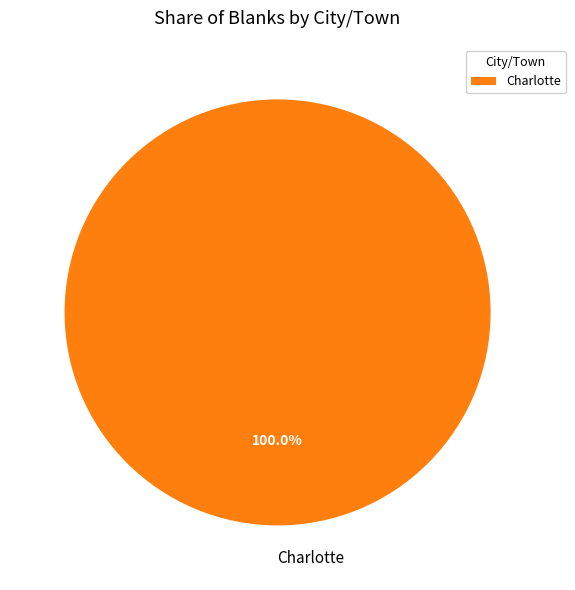

Rank the categories by value from lowest to highest.

Charlotte